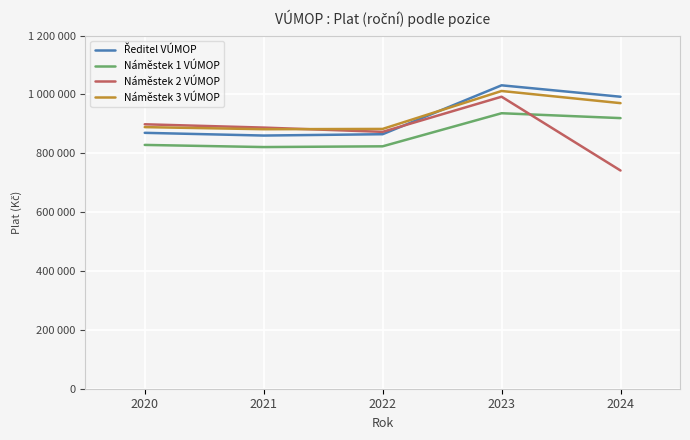

Which category has the lowest value in the Náměstek 3 VÚMOP series?

2021